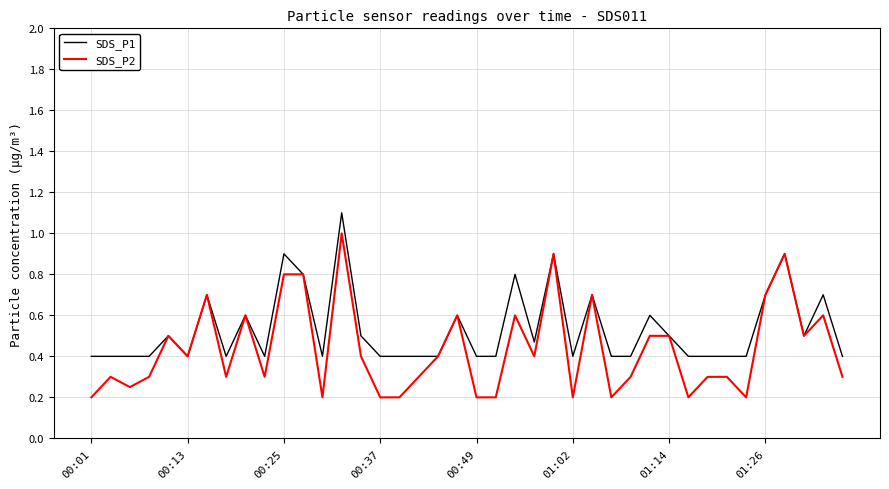

Is this an area chart (filled region under the line)?

No